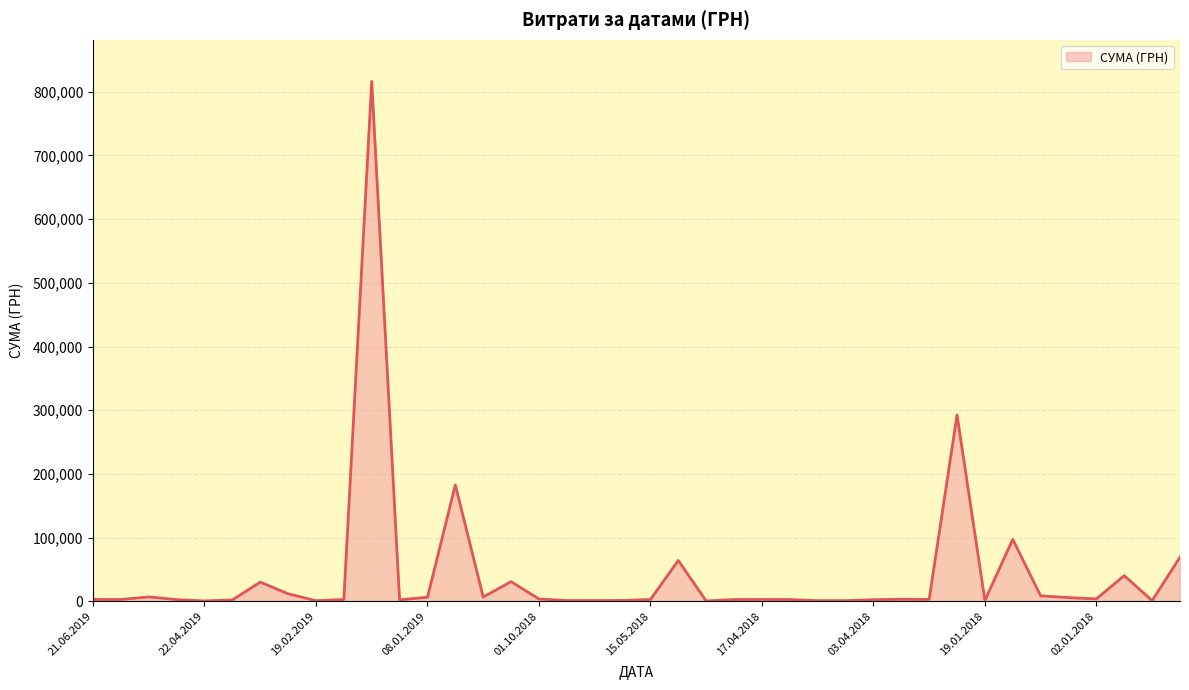

What is the difference between the second highest and minimum values?

292026.3